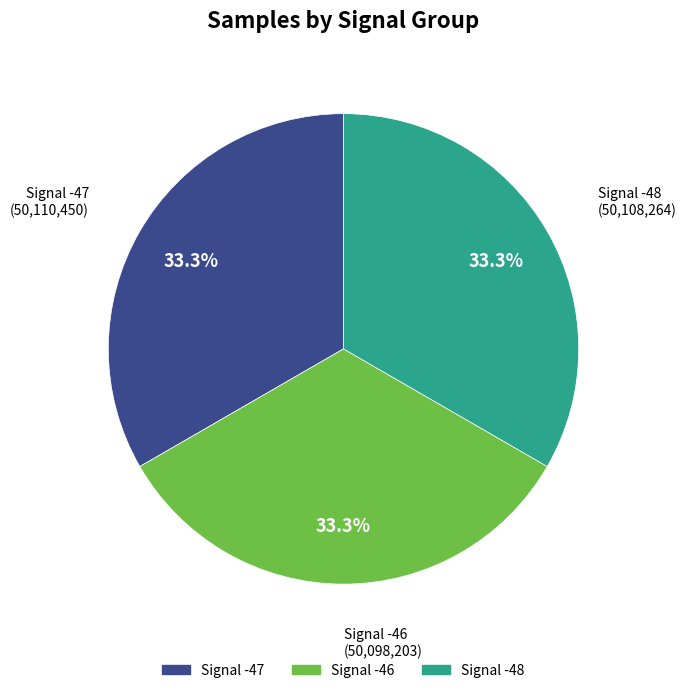

Does any single category account for the majority?

No